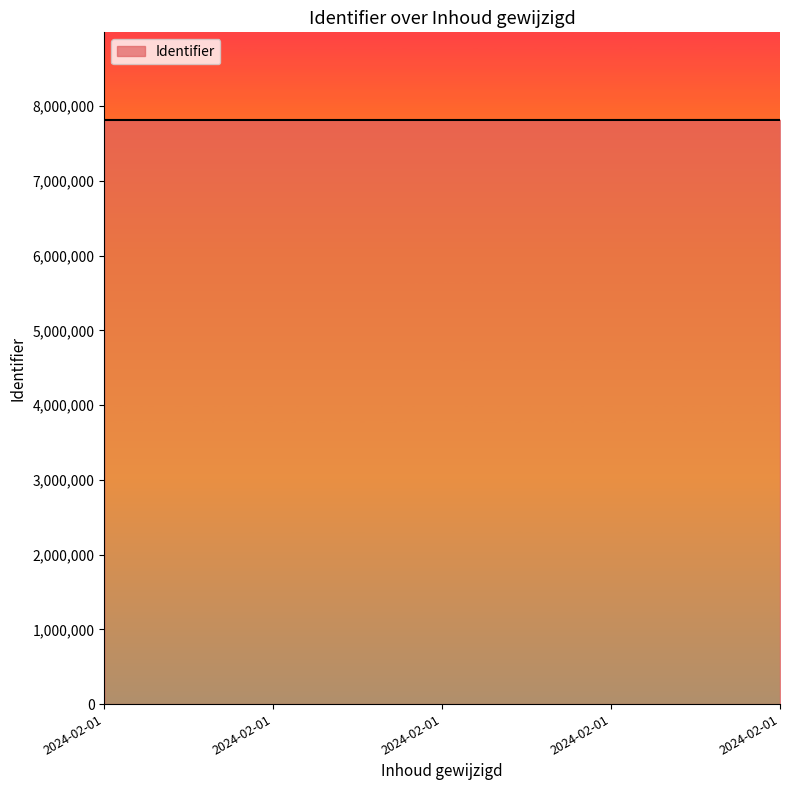

Does the chart display data point markers on the line(s)?

No